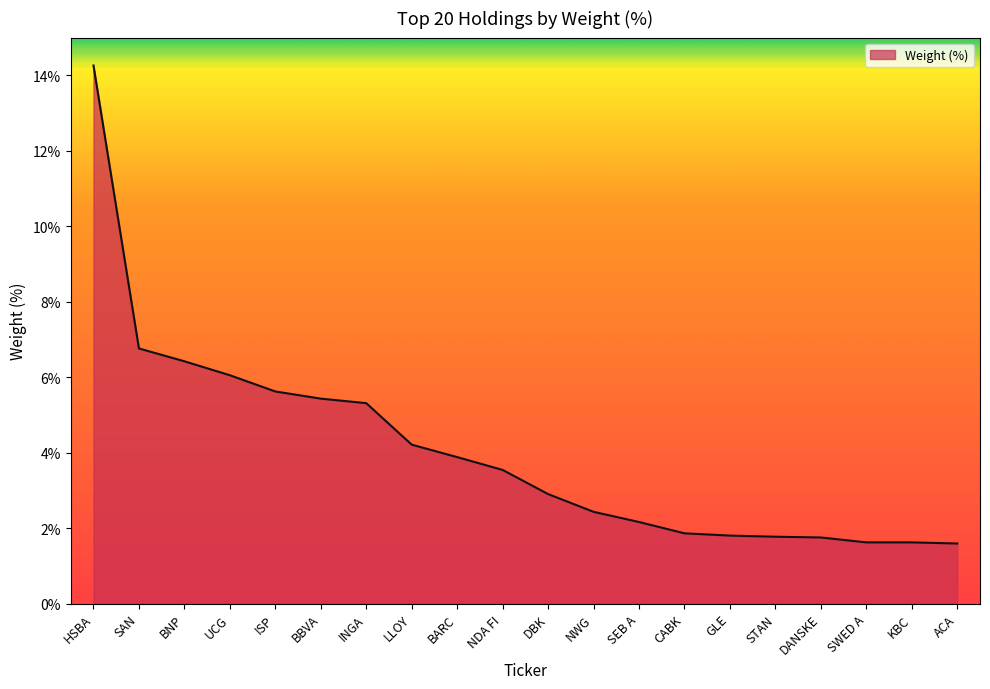

What is the minimum value shown in the chart?

1.6